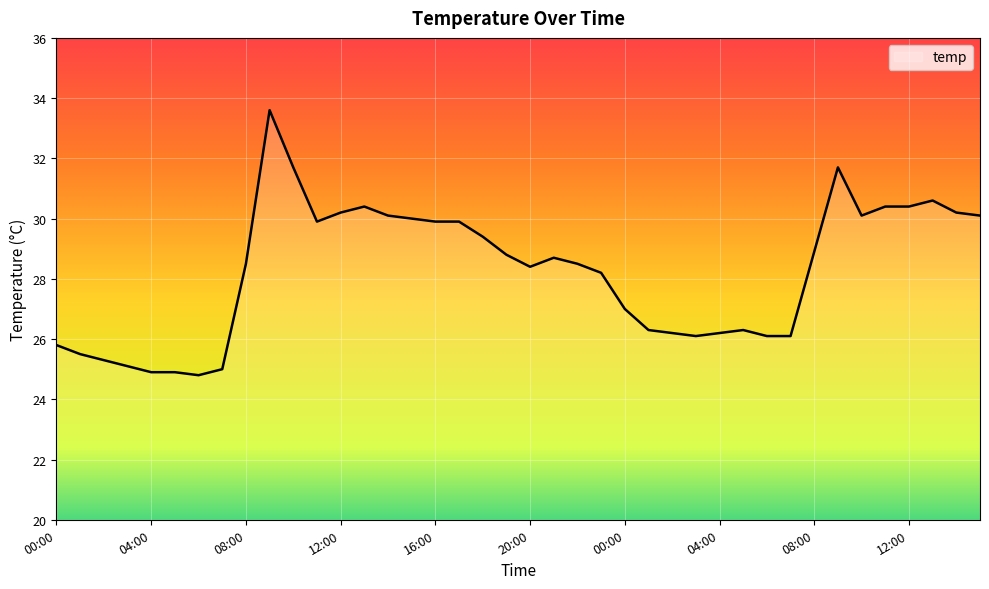

What is the greatest value displayed?

33.6